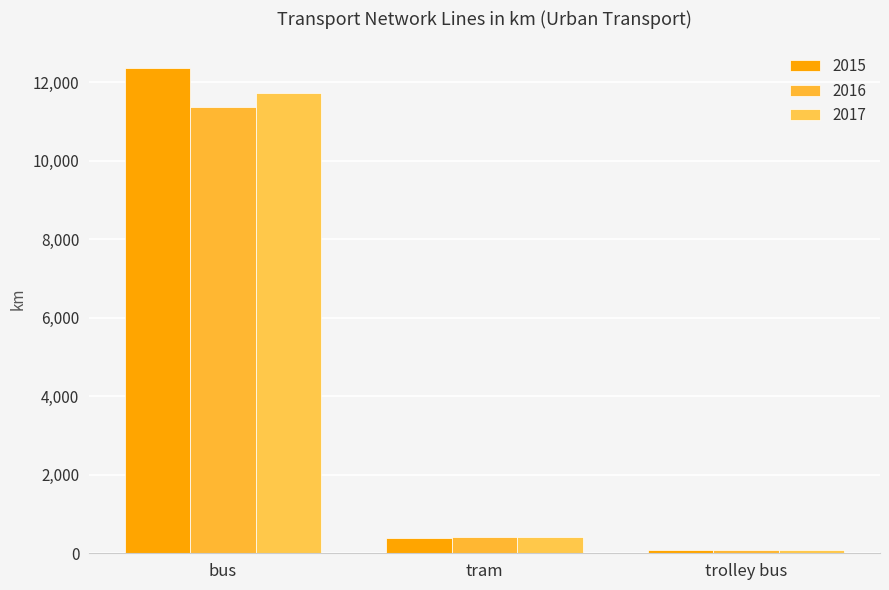

Reading left to right, extract all data points from this chart.

2015: bus=12353	tram=395	trolley bus=81
2016: bus=11363	tram=405	trolley bus=81
2017: bus=11719	tram=408	trolley bus=81